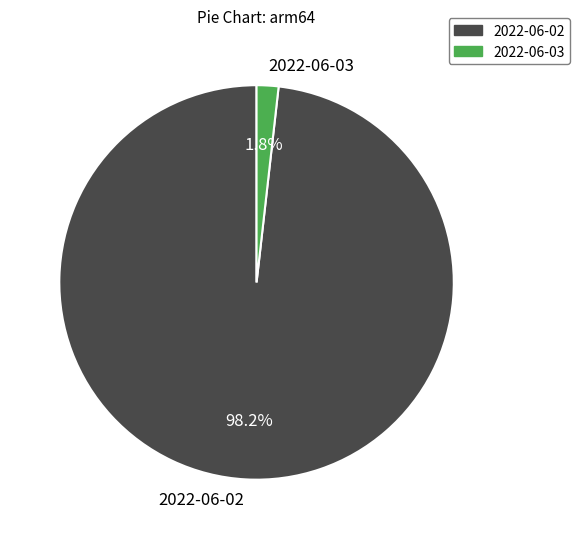

Do 2022-06-03 and 2022-06-02 together represent more than half of the pie?

Yes